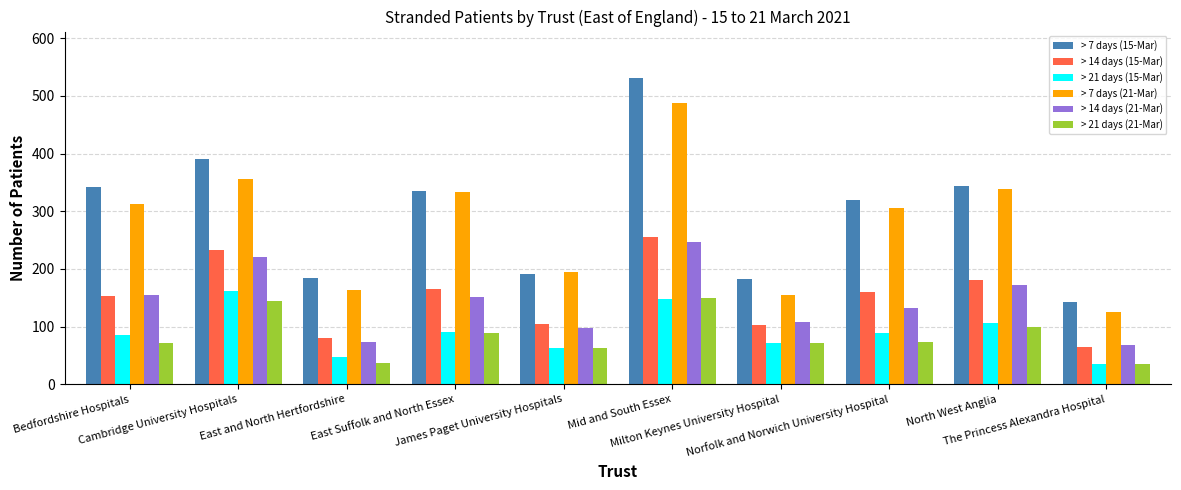

What is the sum of all > 7 days (21-Mar) values?

2773